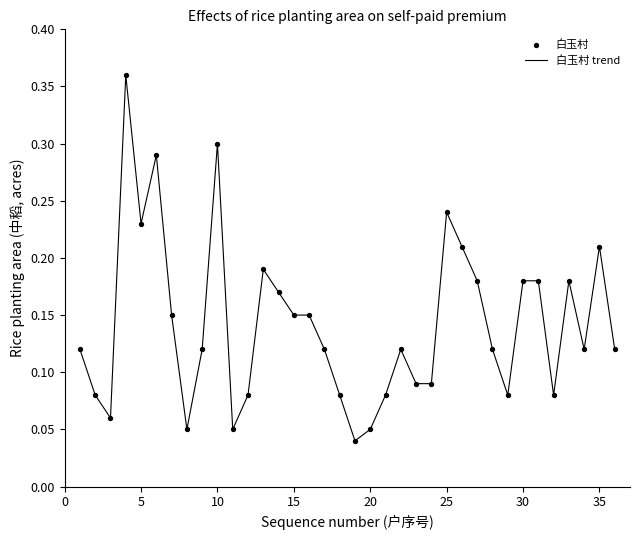

How many lines are shown in the chart?

1